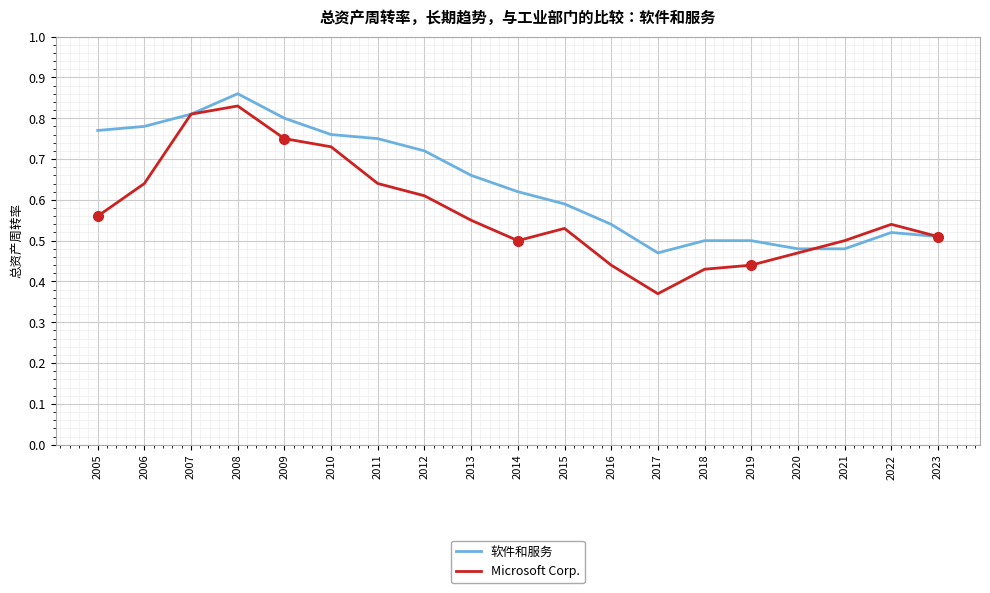

Between 2006 and 2012, which series saw the biggest shift?

软件和服务